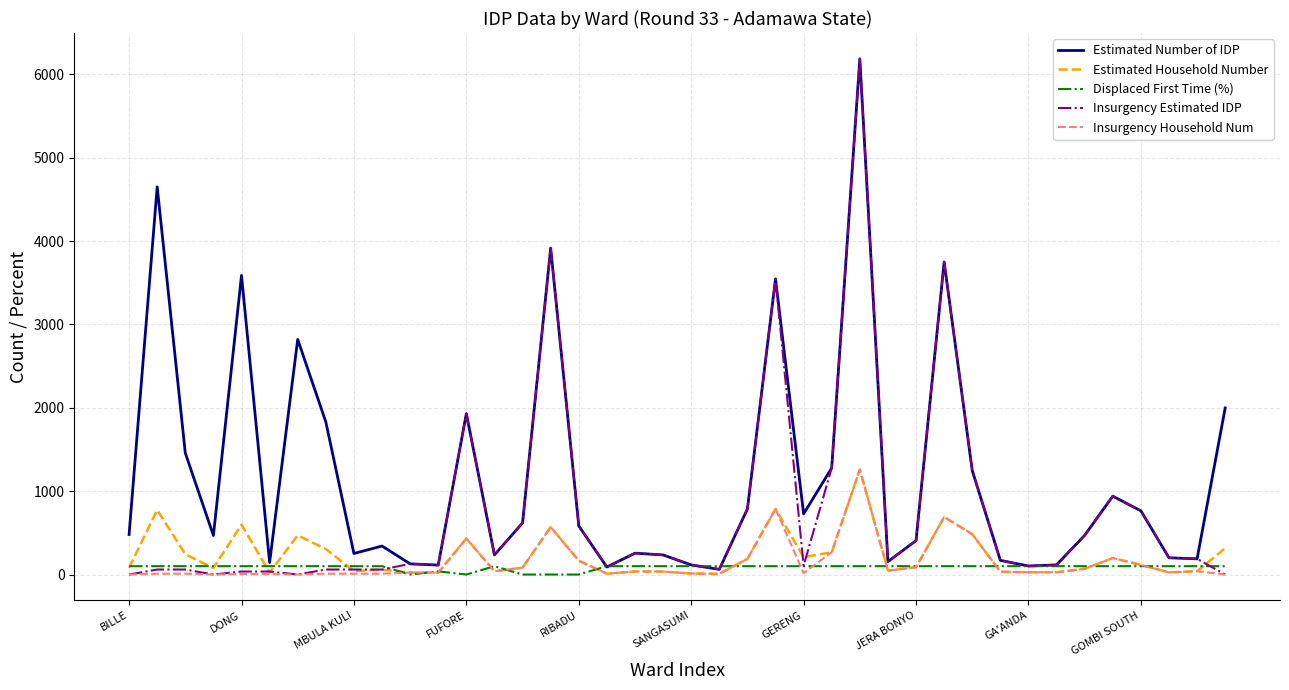

What is the greatest value displayed?

6186